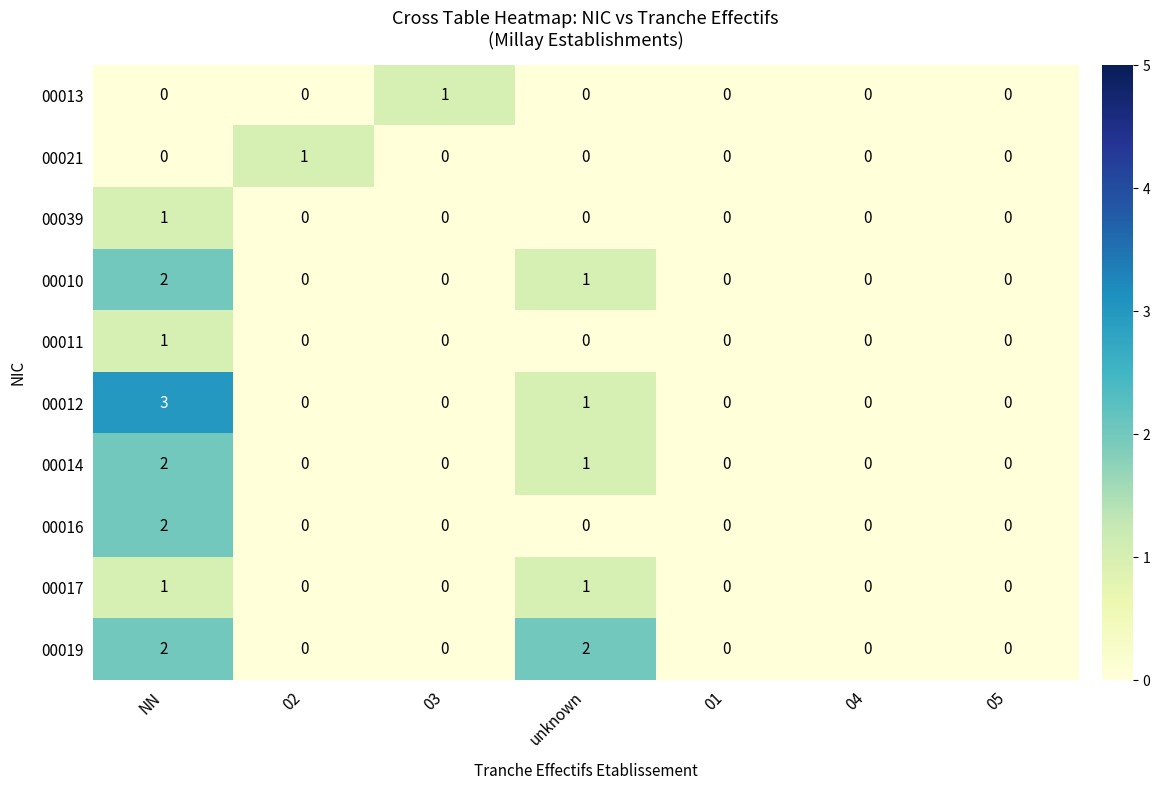

Between NN and 01, which series saw the biggest shift?

00012